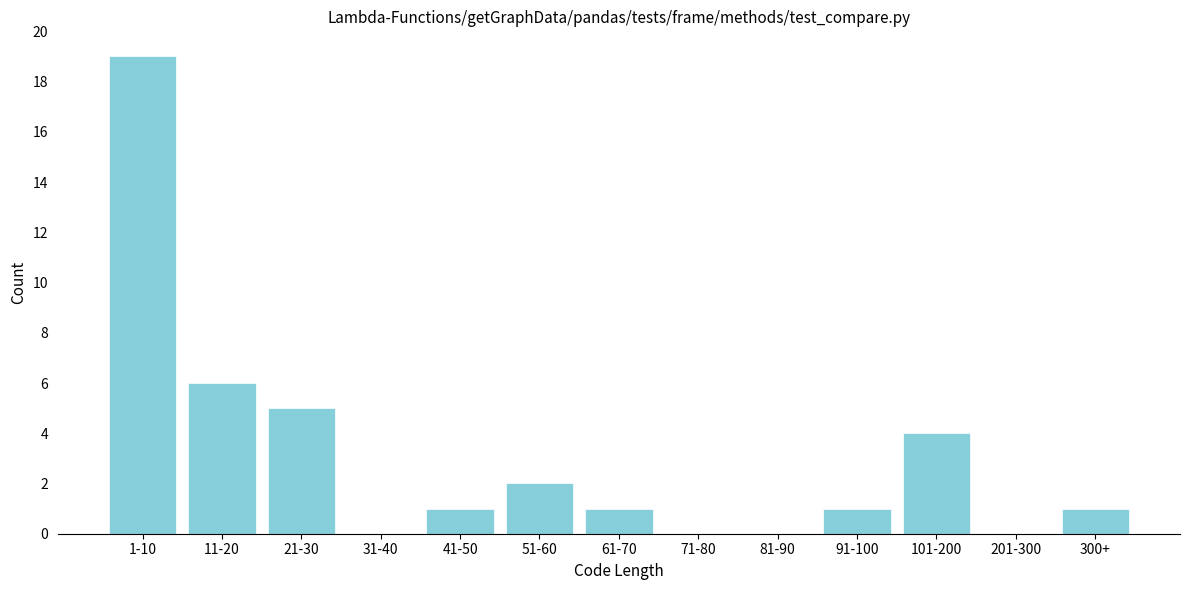

Reading left to right, list all the values displayed in this chart.

1-10=19	11-20=6	21-30=5	31-40=0	41-50=1	51-60=2	61-70=1	71-80=0	81-90=0	91-100=1	101-200=4	201-300=0	300+=1